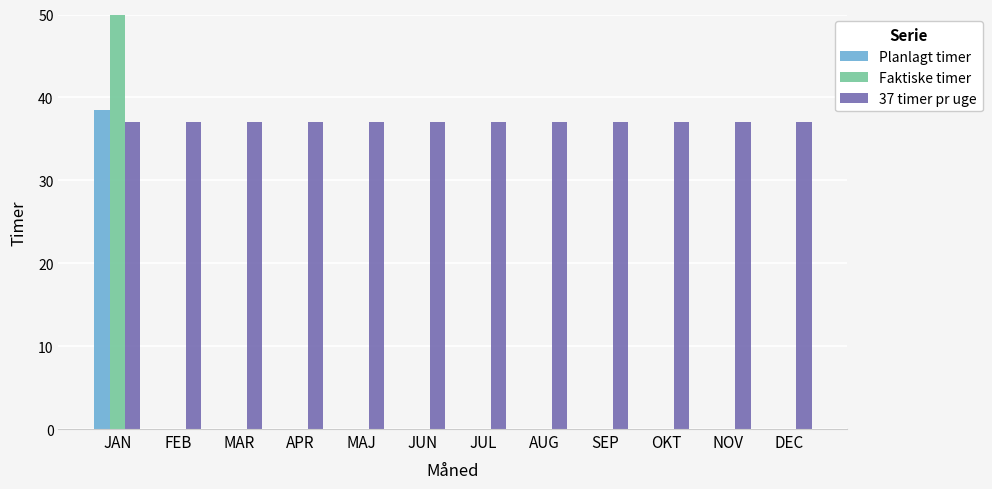

Reading left to right, transcribe all the data shown in this chart.

Planlagt timer: 38.5	0.0	0.0	0.0	0.0	0.0	0.0	0.0	0.0	0.0	0.0	0.0
Faktiske timer: 111.0	0.0	0.0	0.0	0.0	0.0	0.0	0.0	0.0	0.0	0.0	0.0
37 timer pr uge: 37.0	37.0	37.0	37.0	37.0	37.0	37.0	37.0	37.0	37.0	37.0	37.0